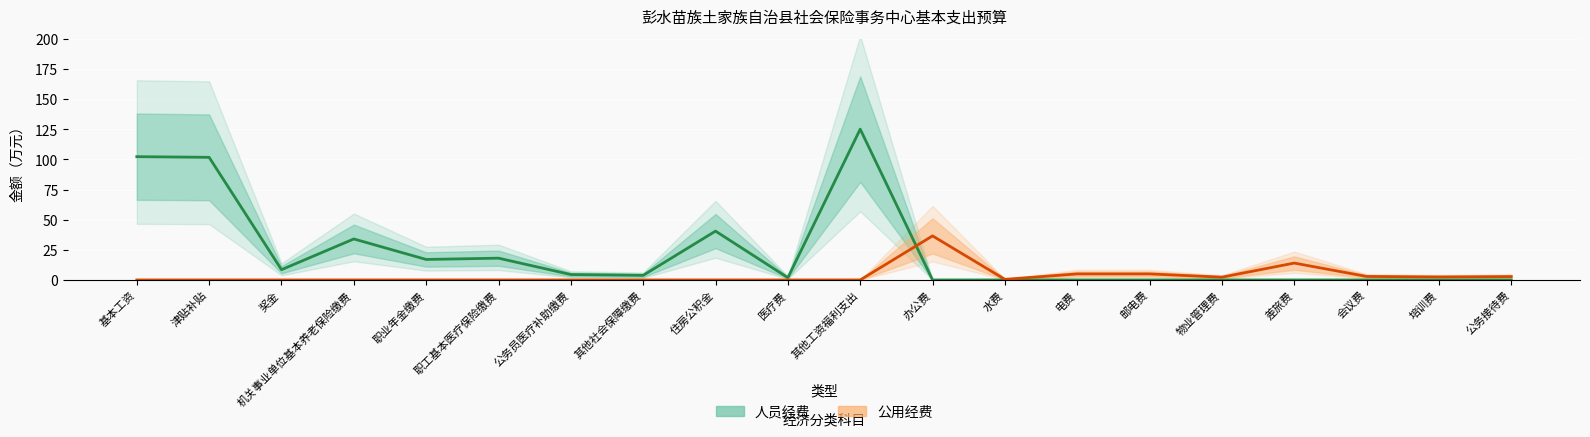

What are all the series names shown in the legend?

人员经费, 公用经费